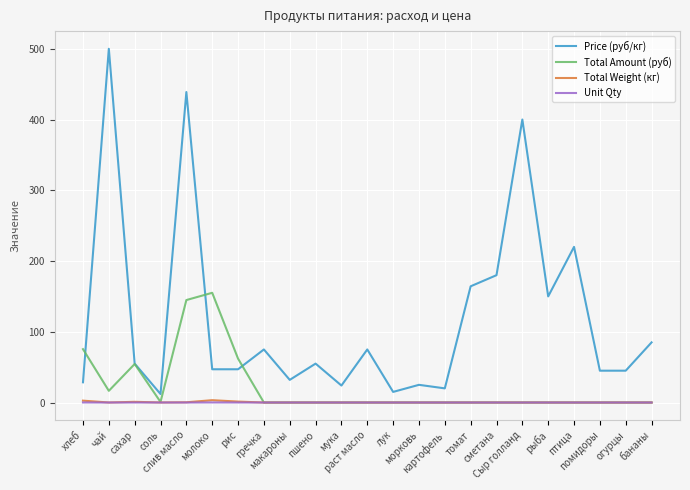

Which series has the widest spread of values?

Price (руб/кг)